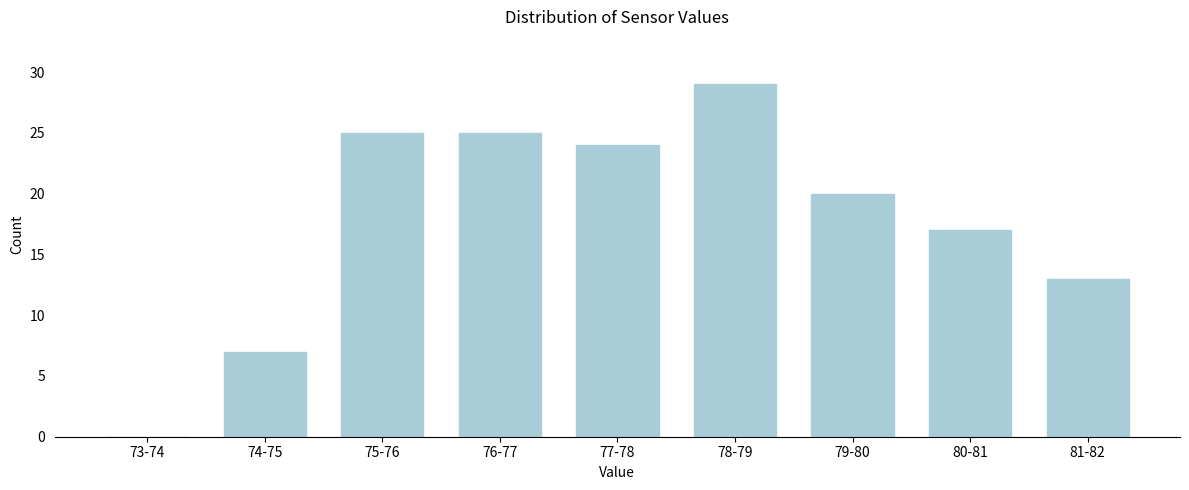

Reading right to left, list all the values displayed in this chart.

81-82=13	80-81=17	79-80=20	78-79=29	77-78=24	76-77=25	75-76=25	74-75=7	73-74=0